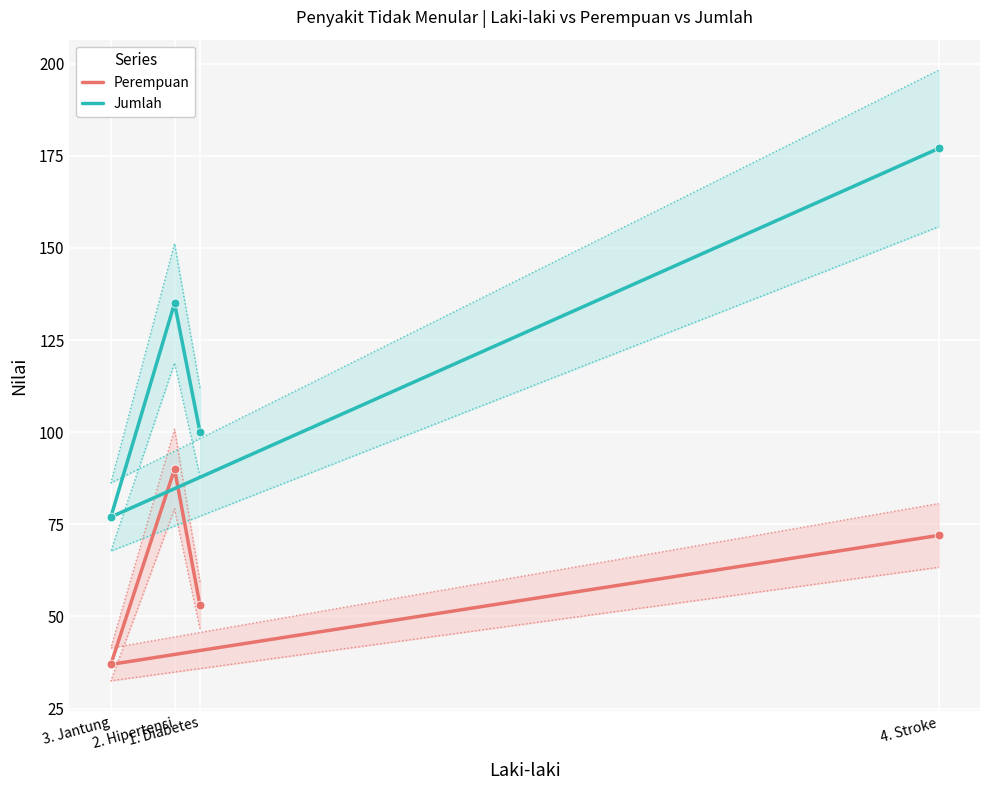

Which series has the largest total across all categories?

Jumlah